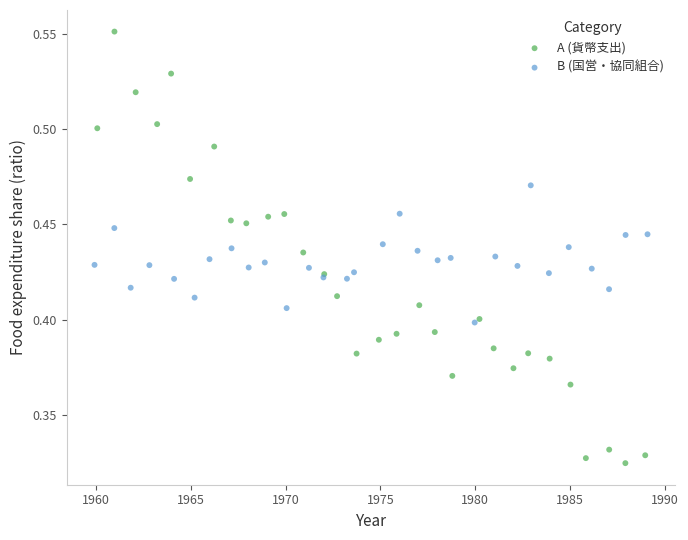

Which series has the largest Y range (max minus min)?

A (貨幣支出)